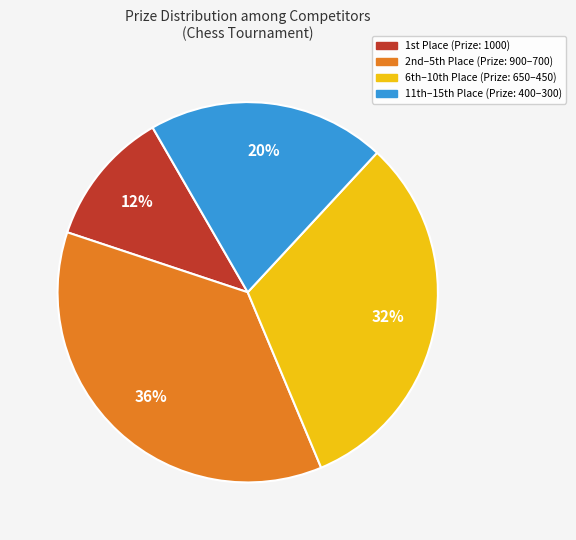

Rank the categories by value from highest to lowest.

2nd–5th Place (Prize: 900–700), 6th–10th Place (Prize: 650–450), 11th–15th Place (Prize: 400–300), 1st Place (Prize: 1000)